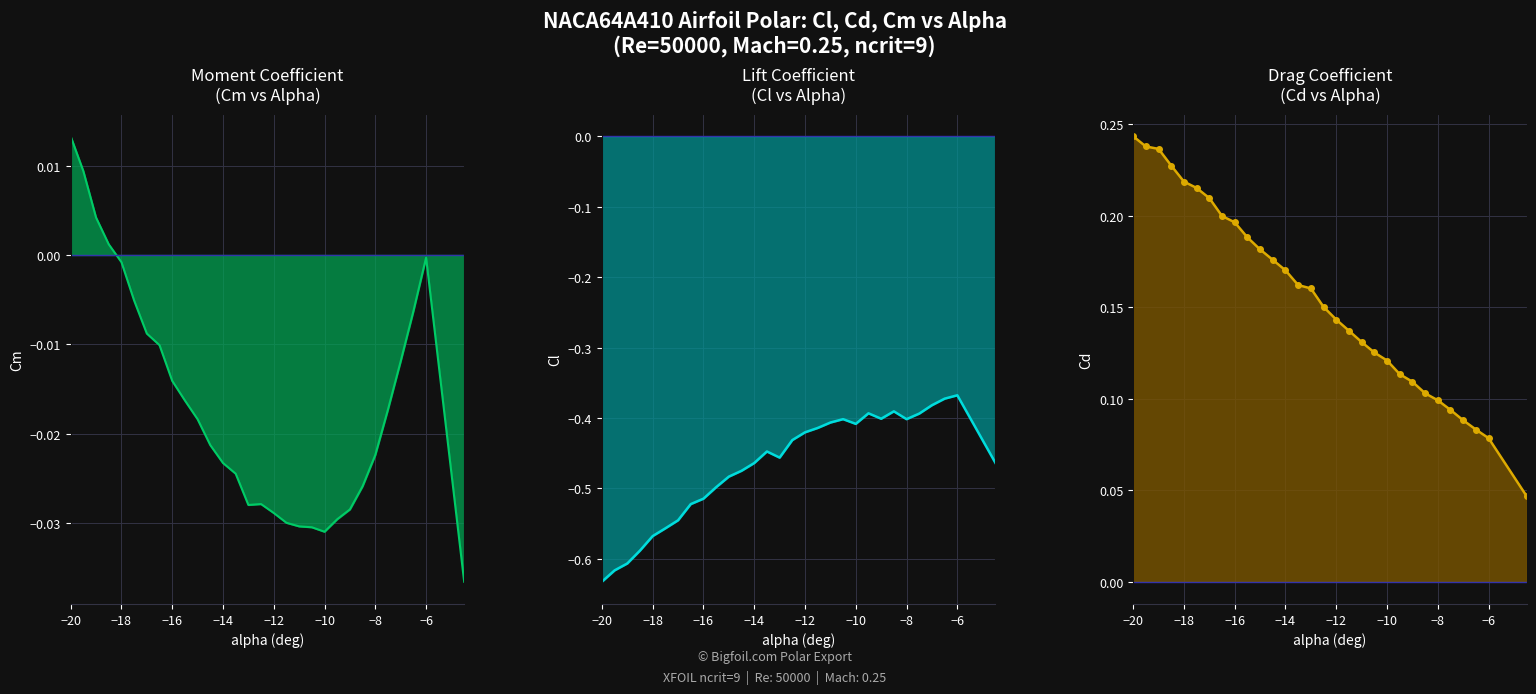

Is the value of Cd at 14 greater than the value of Cl at 22?

Yes